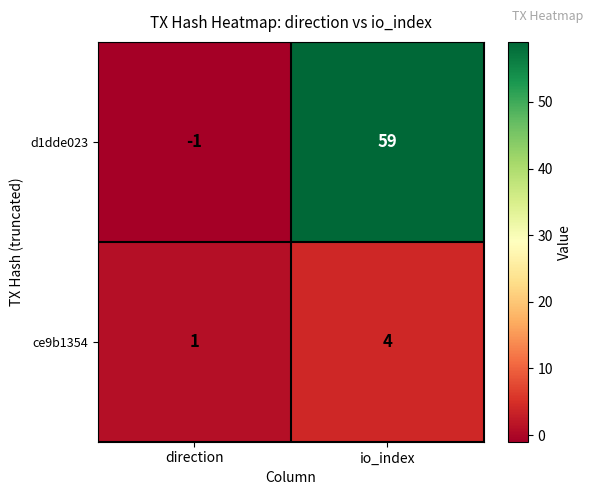

The value of d1dde023 at io_index is 24. True or false?

False